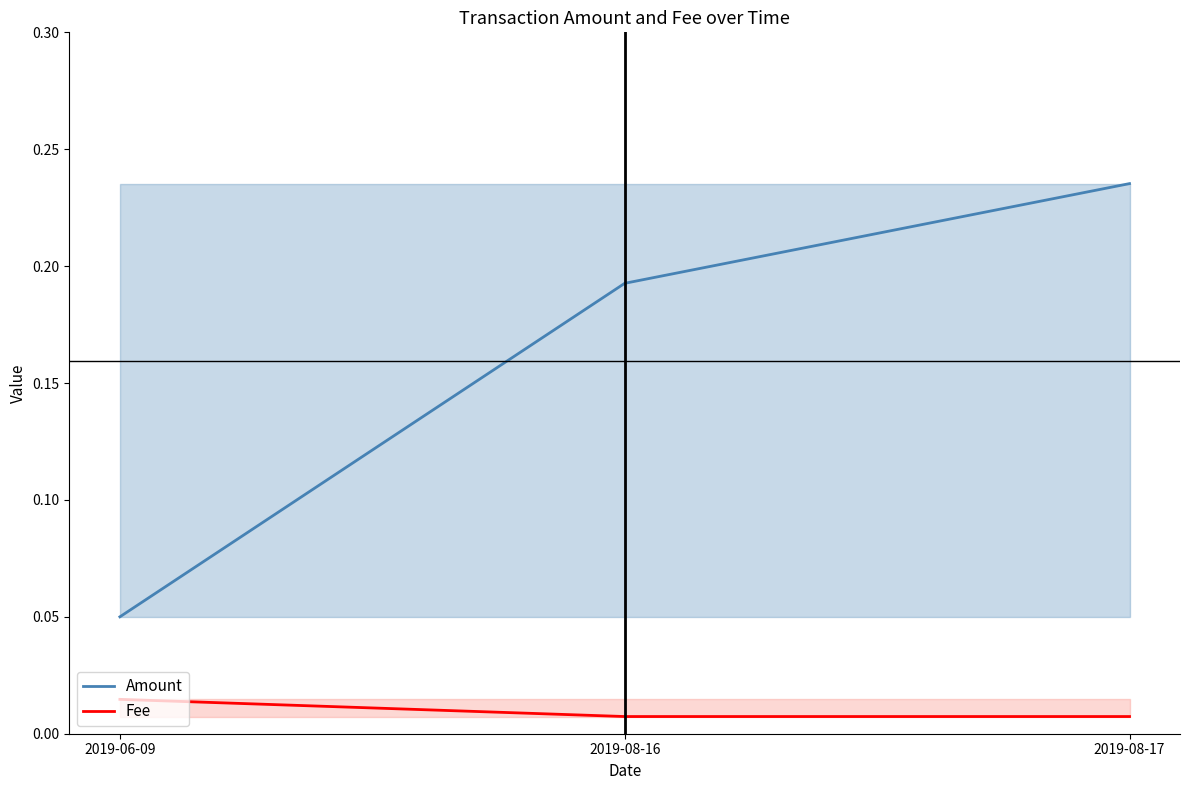

Which label corresponds to the smallest value in the chart?

2019-08-16